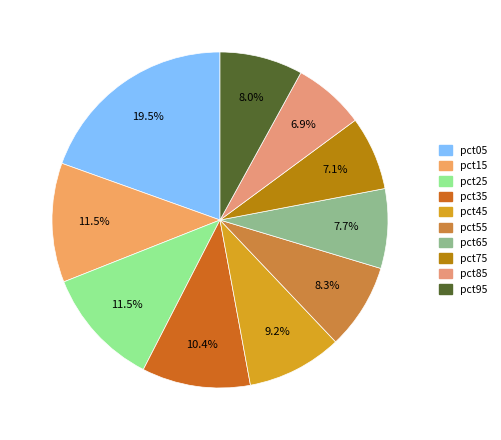

What percentage is the pct35 slice, to the nearest percent?

10%